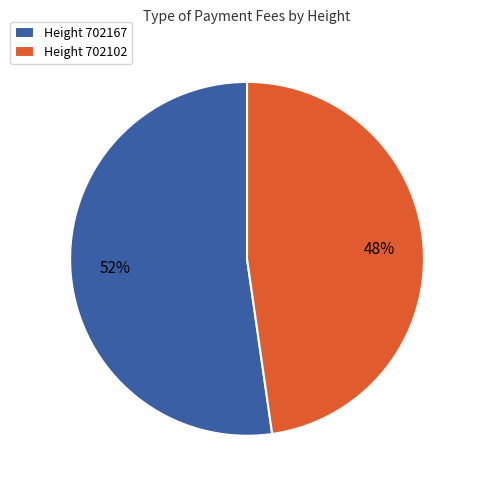

Combined, do Height 702167 and Height 702102 account for over 50%?

Yes